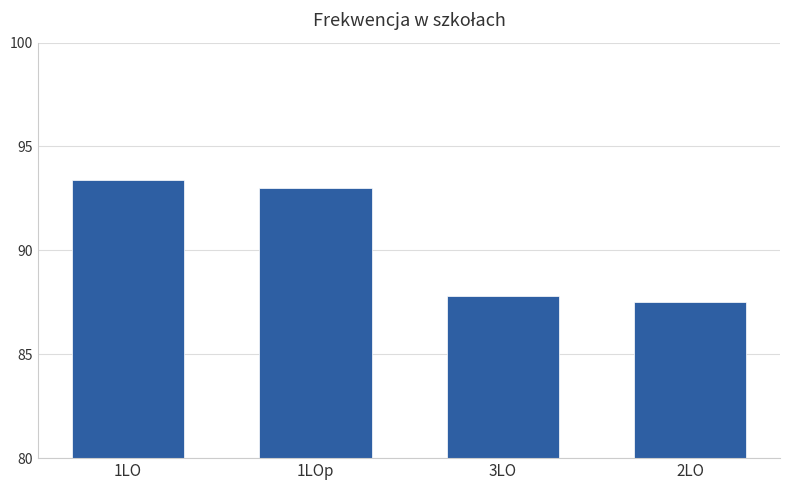

The chart shows a value of 93.0 at 1LOp. True or false?

True